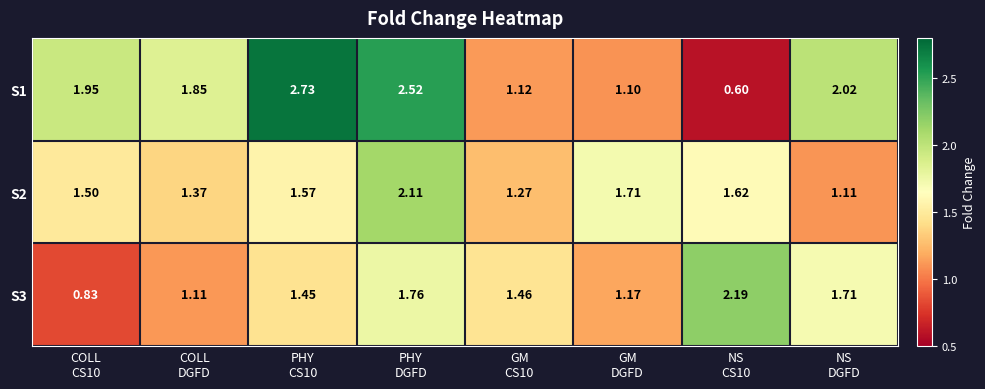

How many series are shown in this chart?

3